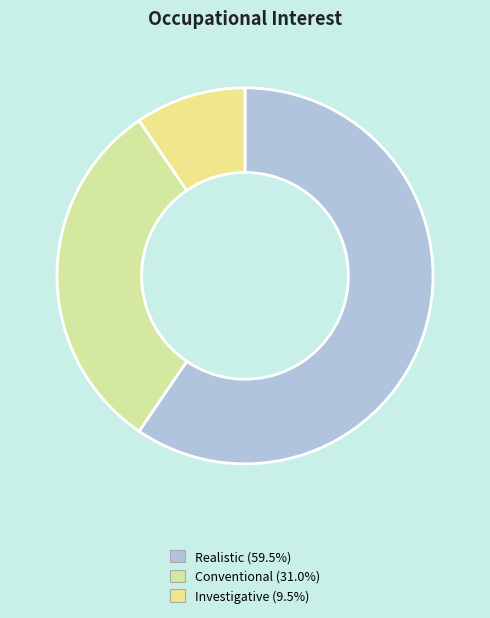

How many segments does this pie chart have?

3